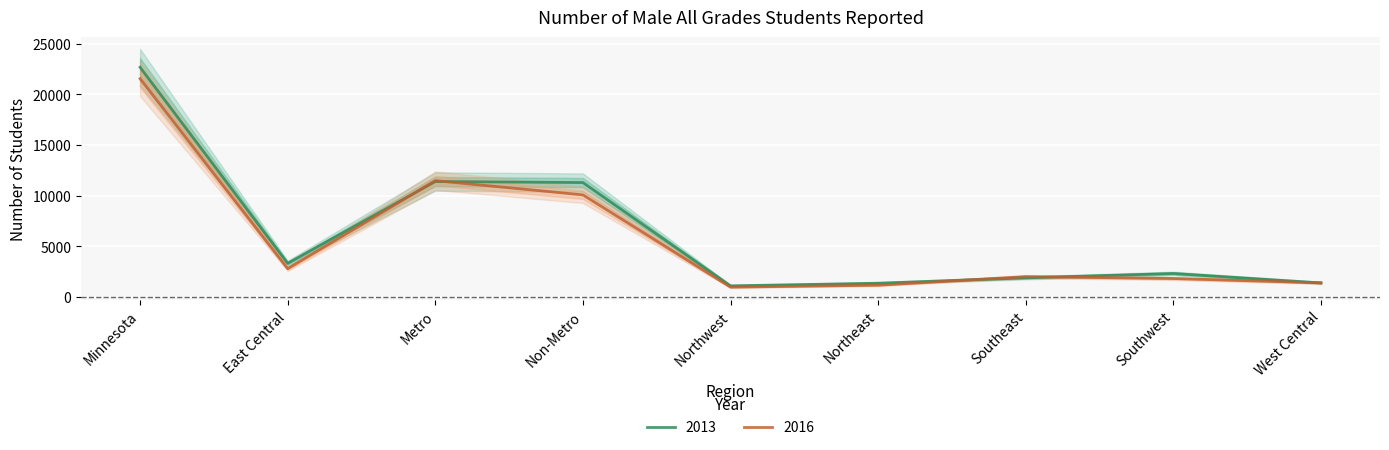

What are all the series names shown in the legend?

2013, 2016